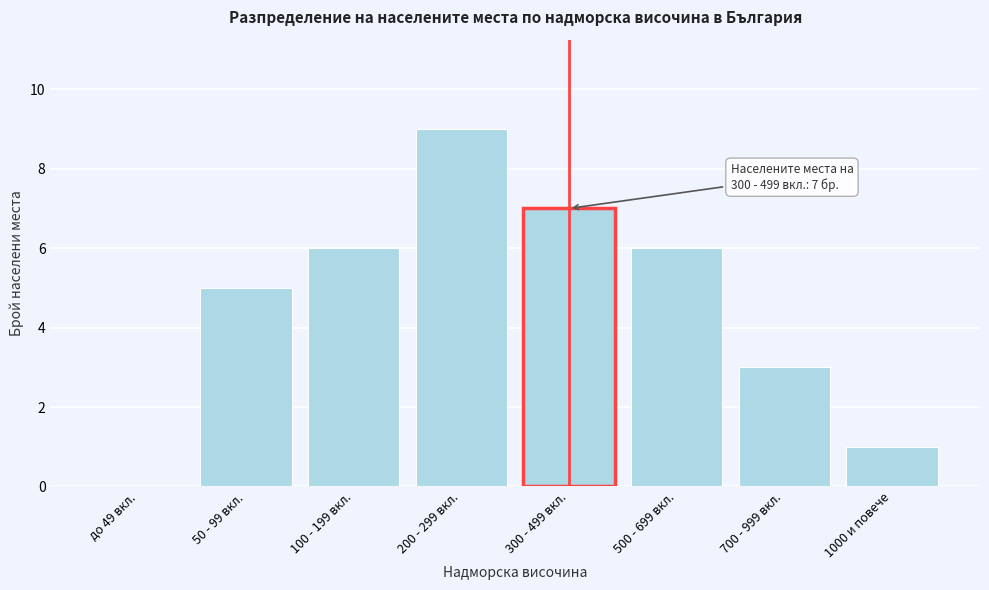

Reading left to right, extract all data points from this chart.

до 49 вкл.=0	50 - 99 вкл.=5	100 - 199 вкл.=6	200 - 299 вкл.=9	300 - 499 вкл.=7	500 - 699 вкл.=6	700 - 999 вкл.=3	1000 и повече=1